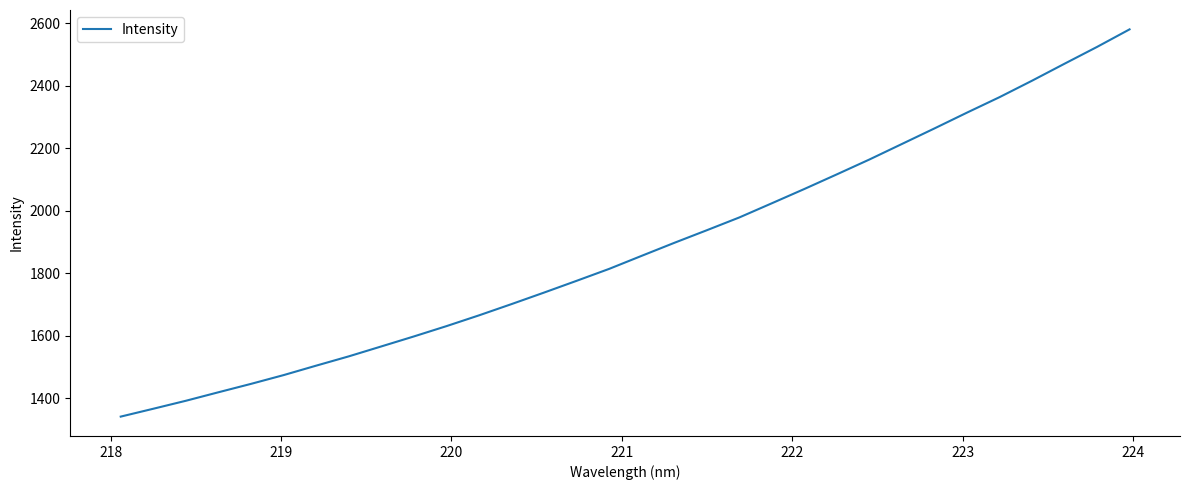

True or false: there are more than 1 points higher than both neighbors.

False